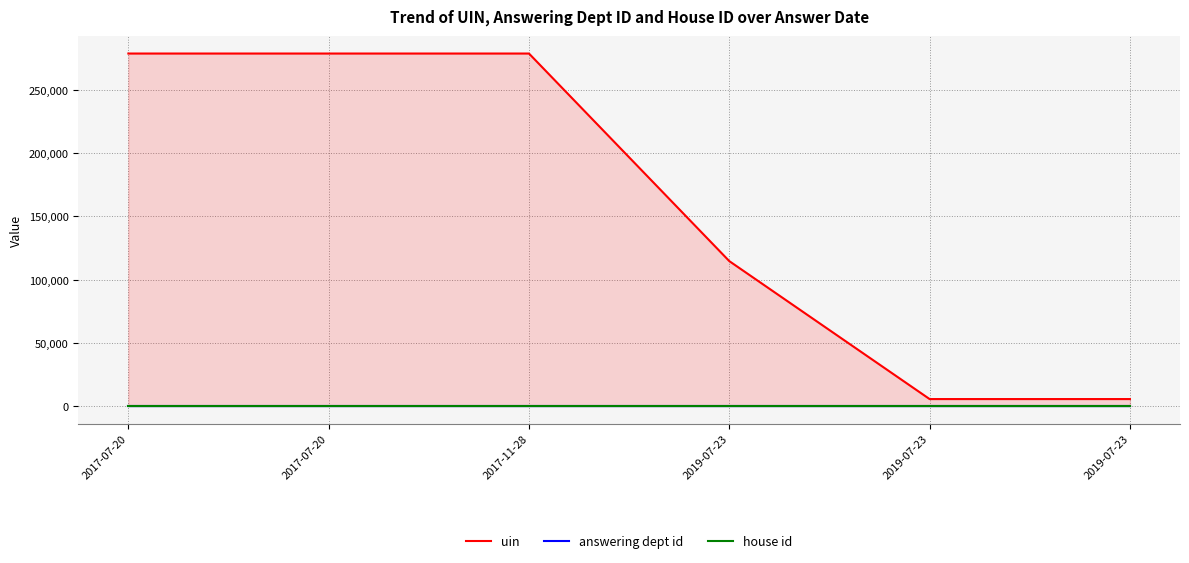

What is the label of the 1st point from the left?

2017-07-20